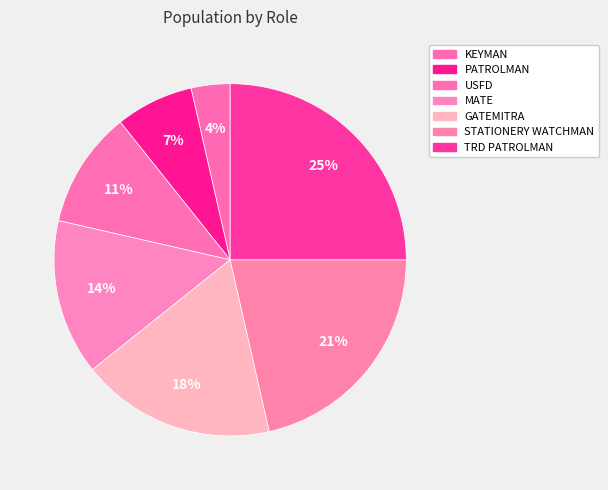

Count the number of slices in the pie.

7